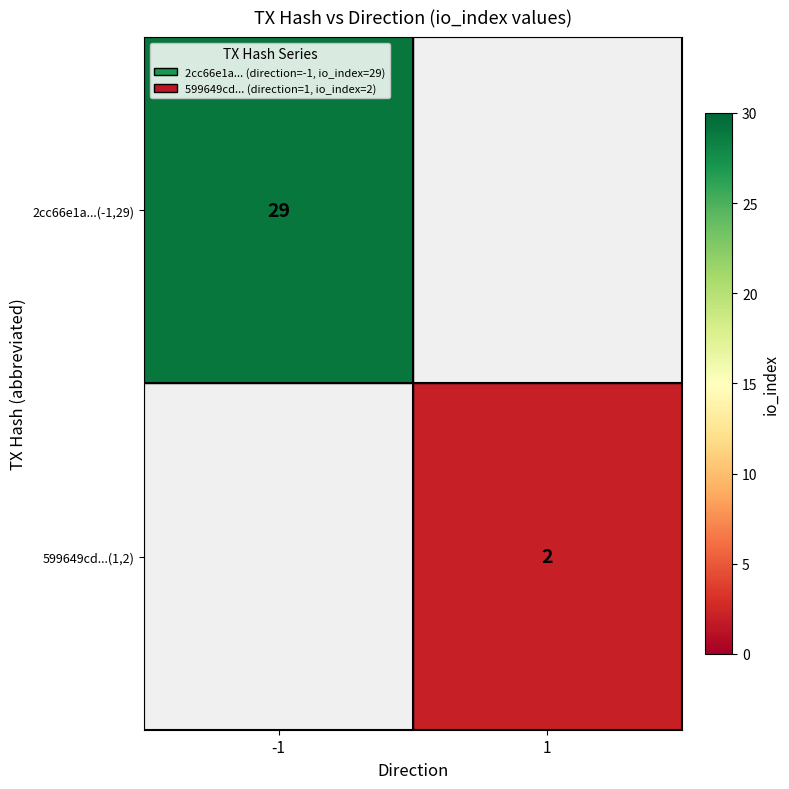

The 2cc66e1a...(-1,29) series shows 17 at -1. True or false?

False